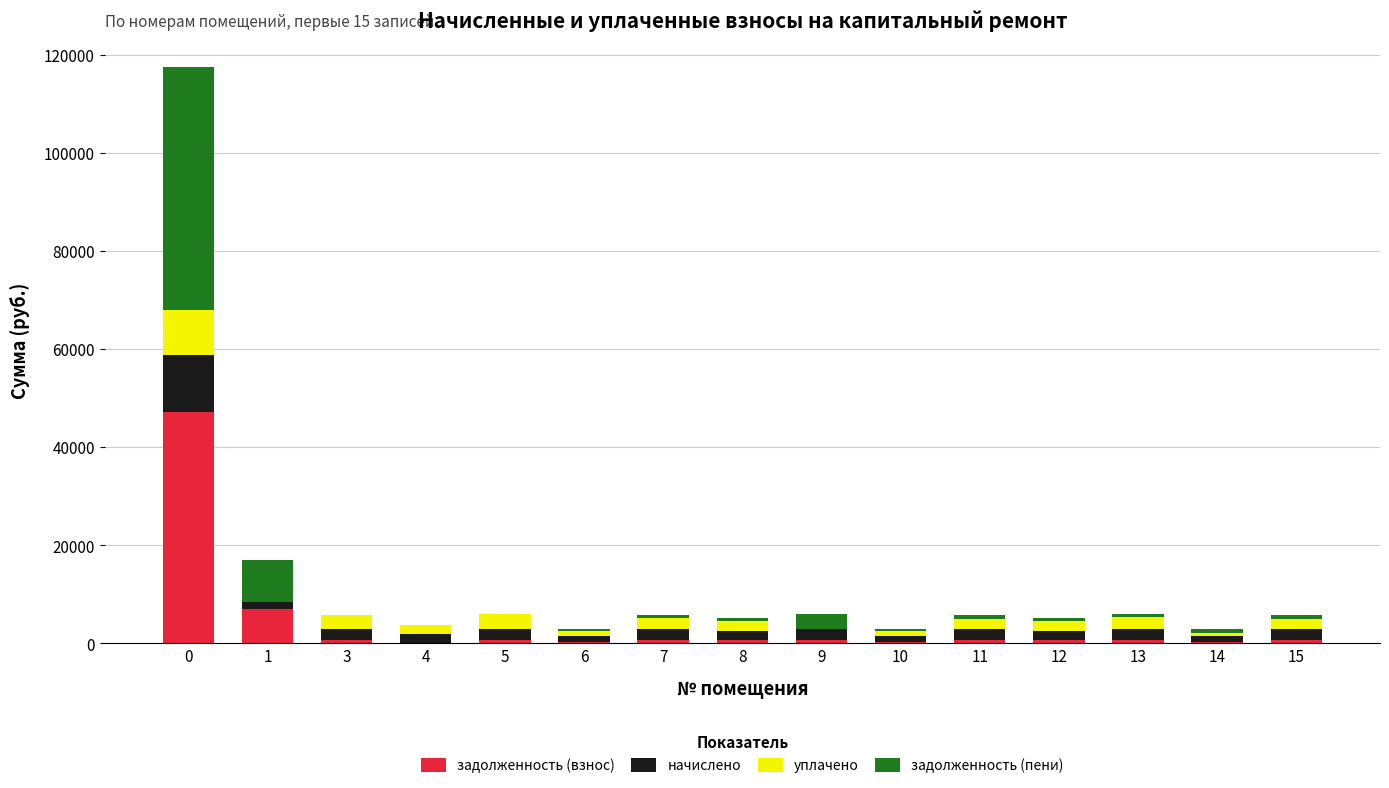

What is the maximum value for задолженность (взнос)?

47109.1